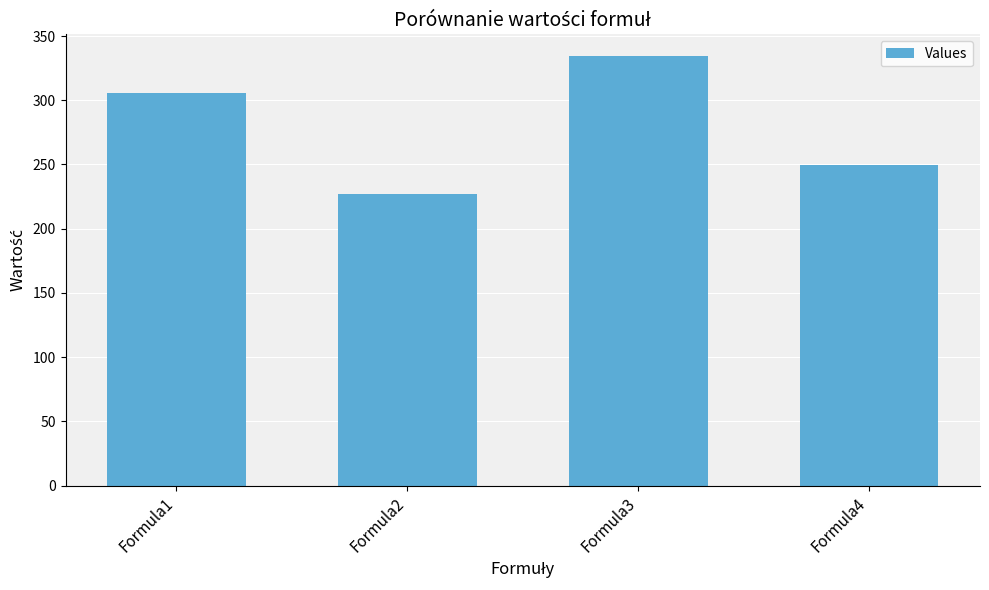

Which category has the lowest value across all series?

Formula2